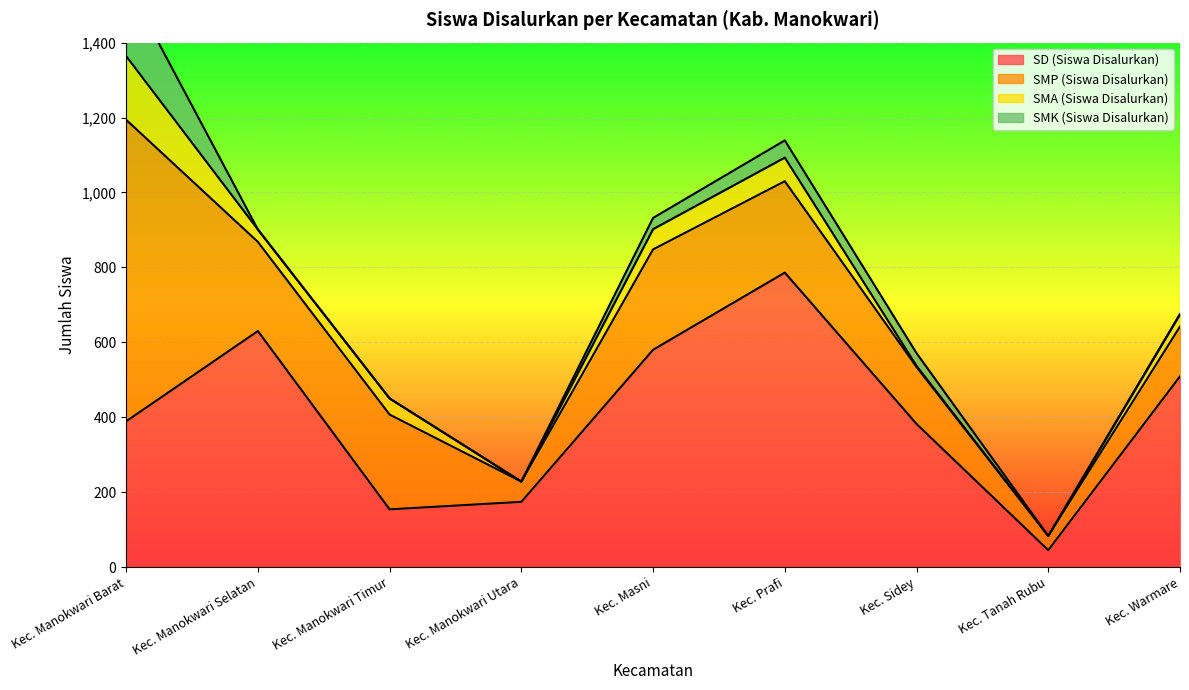

How many times do SMA (Siswa Disalurkan) and SMK (Siswa Disalurkan) cross each other?

2